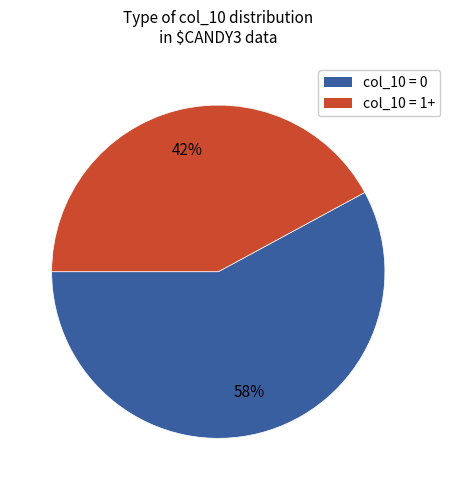

To the nearest percent, what is the difference between the largest and smallest slice percentages?

16%